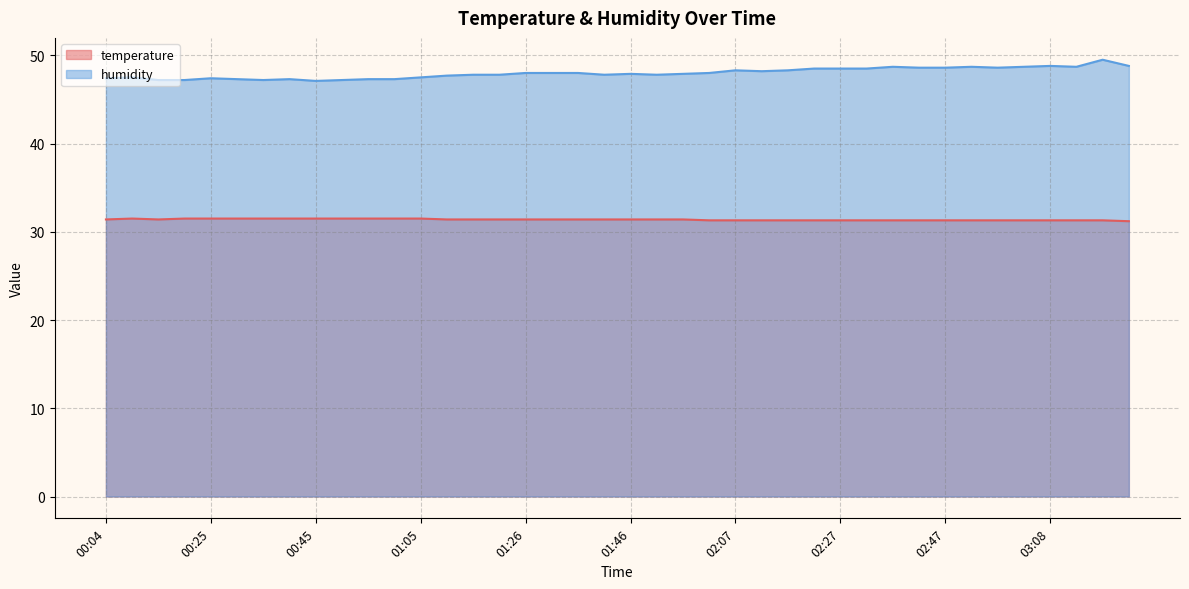

Is it true that temperature equals 31.5 at 00:30?

True